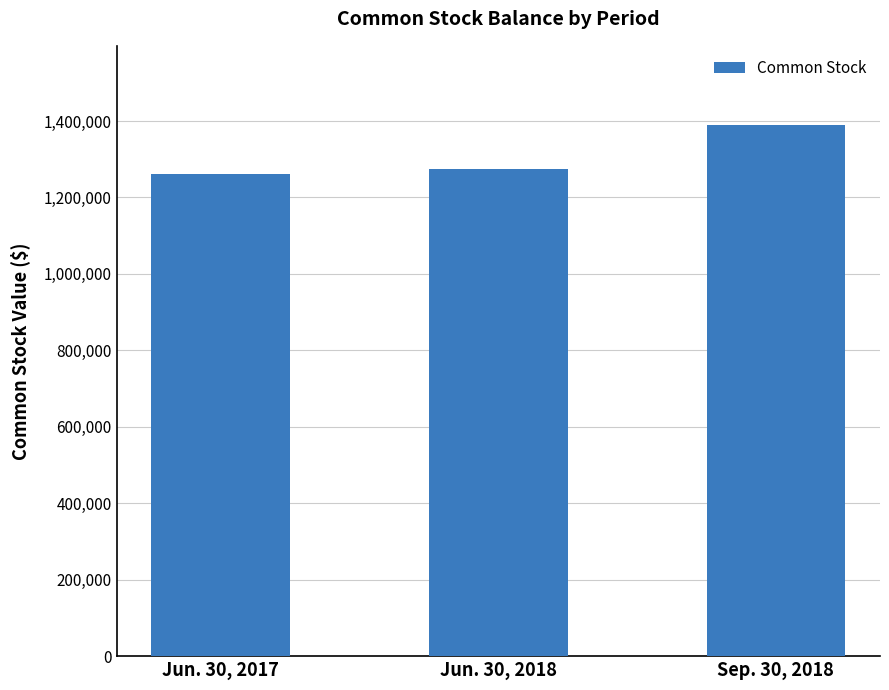

Which category has the lowest value across all series?

Jun. 30, 2017